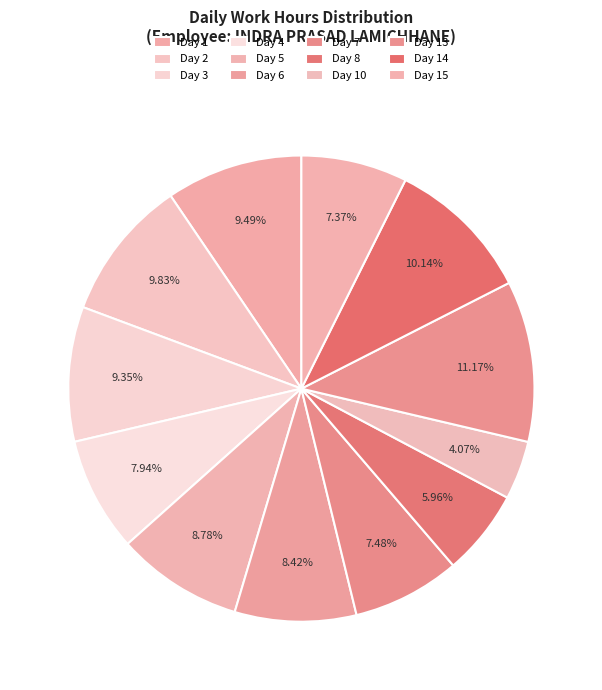

True or false: Day 4 accounts for 1% of the total.

False